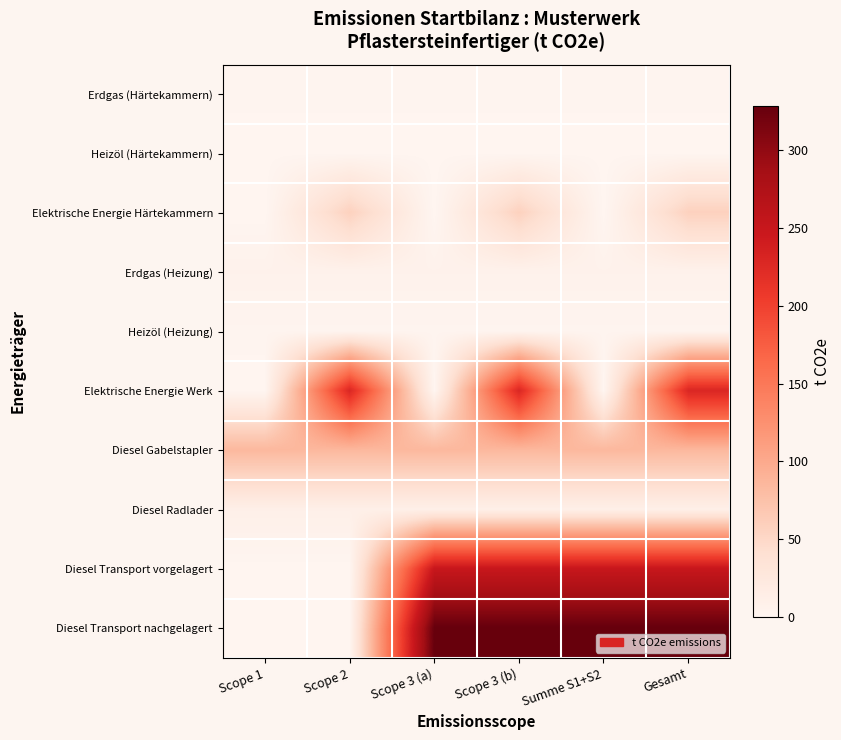

Reading left to right, extract all data points from this chart.

Erdgas (Härtekammern): Scope 1=1.6	Scope 2=1.6	Scope 3 (a)=1.6	Scope 3 (b)=1.6	Summe S1+S2=1.6	Gesamt=1.6
Heizöl (Härtekammern): Scope 1=0.5	Scope 2=0.5	Scope 3 (a)=0.5	Scope 3 (b)=0.5	Summe S1+S2=0.5	Gesamt=0.5
Elektrische Energie Härtekammern: Scope 1=0.0	Scope 2=57.3	Scope 3 (a)=0.0	Scope 3 (b)=57.3	Summe S1+S2=0.0	Gesamt=57.3
Erdgas (Heizung): Scope 1=6.6	Scope 2=6.6	Scope 3 (a)=6.6	Scope 3 (b)=6.6	Summe S1+S2=6.6	Gesamt=6.6
Heizöl (Heizung): Scope 1=2.1	Scope 2=2.1	Scope 3 (a)=2.1	Scope 3 (b)=2.1	Summe S1+S2=2.1	Gesamt=2.1
Elektrische Energie Werk: Scope 1=0.0	Scope 2=229.2	Scope 3 (a)=0.0	Scope 3 (b)=229.2	Summe S1+S2=0.0	Gesamt=229.2
Diesel Gabelstapler: Scope 1=85.1	Scope 2=85.1	Scope 3 (a)=85.1	Scope 3 (b)=85.1	Summe S1+S2=85.1	Gesamt=85.1
Diesel Radlader: Scope 1=10.6	Scope 2=10.6	Scope 3 (a)=10.6	Scope 3 (b)=10.6	Summe S1+S2=10.6	Gesamt=10.6
Diesel Transport vorgelagert: Scope 1=0.0	Scope 2=0.0	Scope 3 (a)=250.2	Scope 3 (b)=250.2	Summe S1+S2=250.2	Gesamt=250.2
Diesel Transport nachgelagert: Scope 1=0.0	Scope 2=0.0	Scope 3 (a)=328.4	Scope 3 (b)=328.4	Summe S1+S2=328.4	Gesamt=328.4